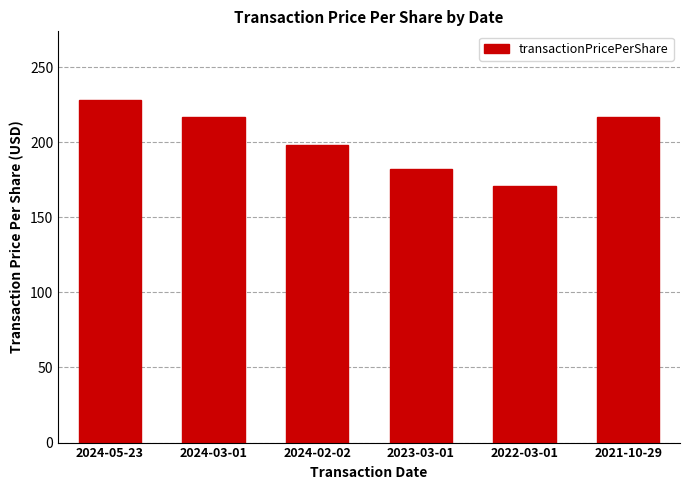

Between 2024-03-01 and 2022-03-01, which is larger?

2024-03-01